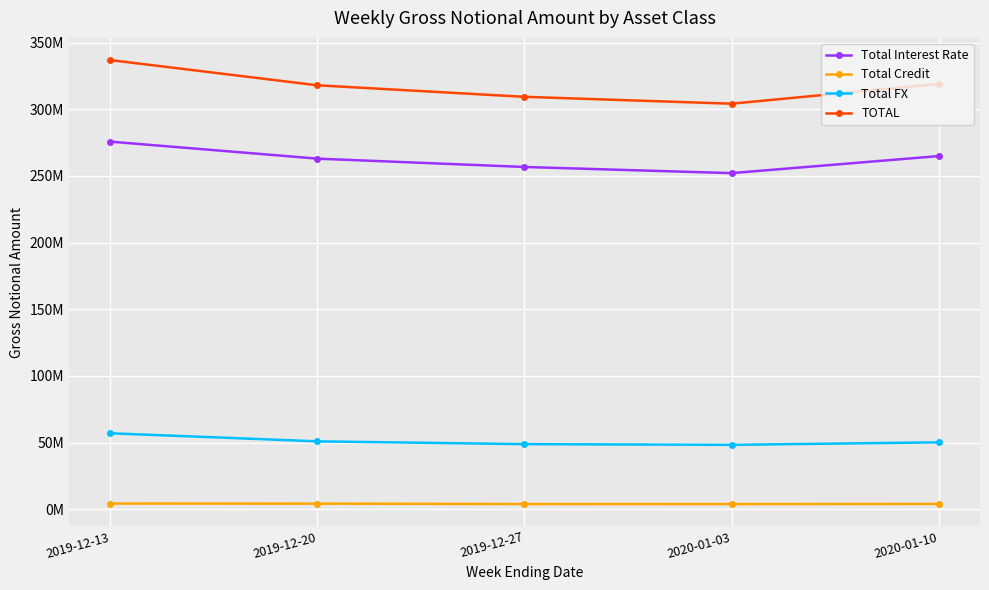

Where is TOTAL nearest to the value 320605014?

2020-01-10